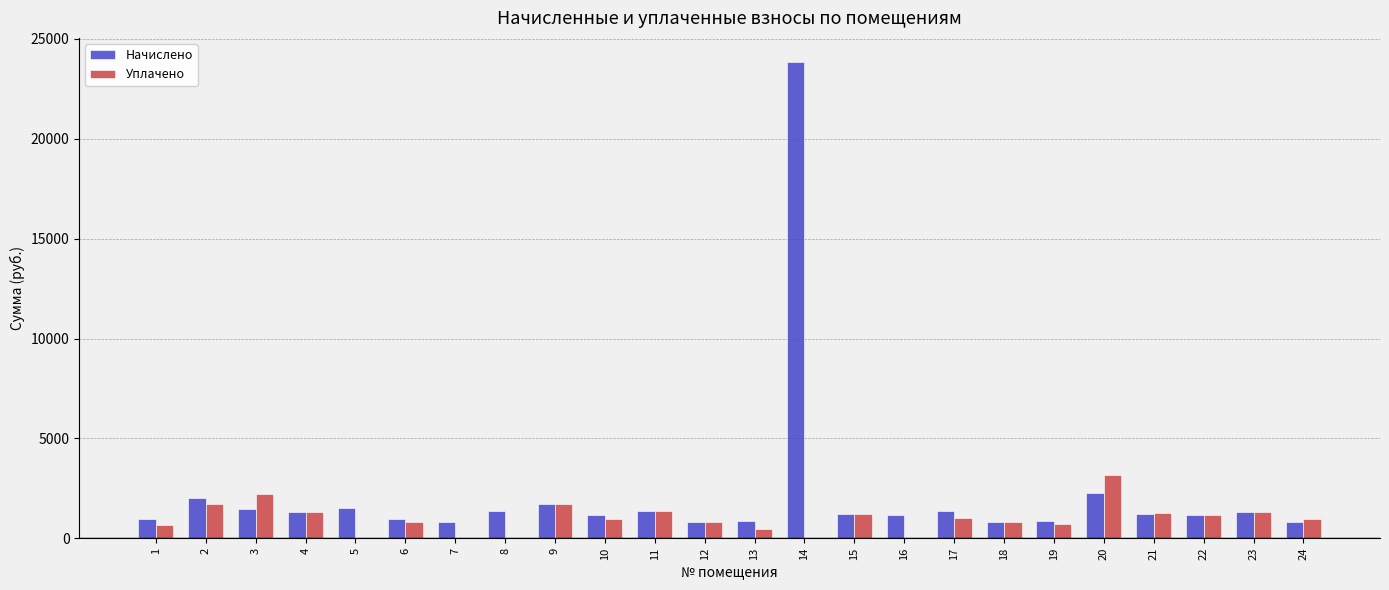

How many categories are shown in the chart?

24